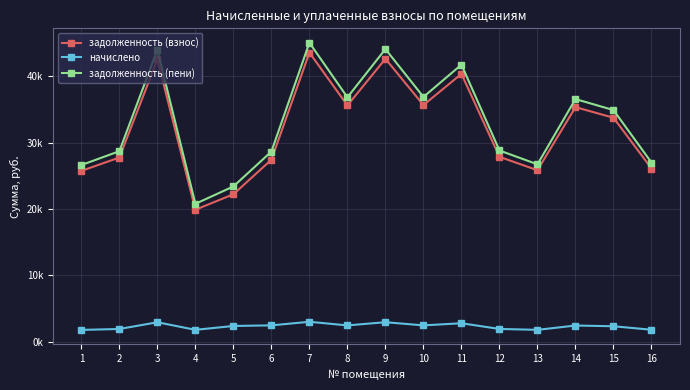

True or false: задолженность (взнос) has a value of 58034.9 at 8.

False